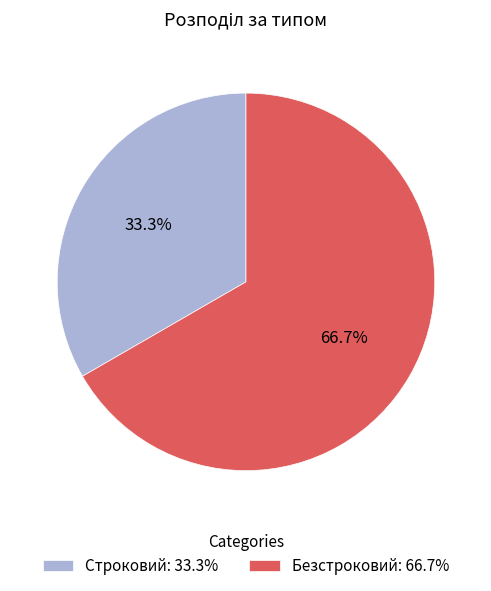

Is there a majority slice in this chart?

Yes